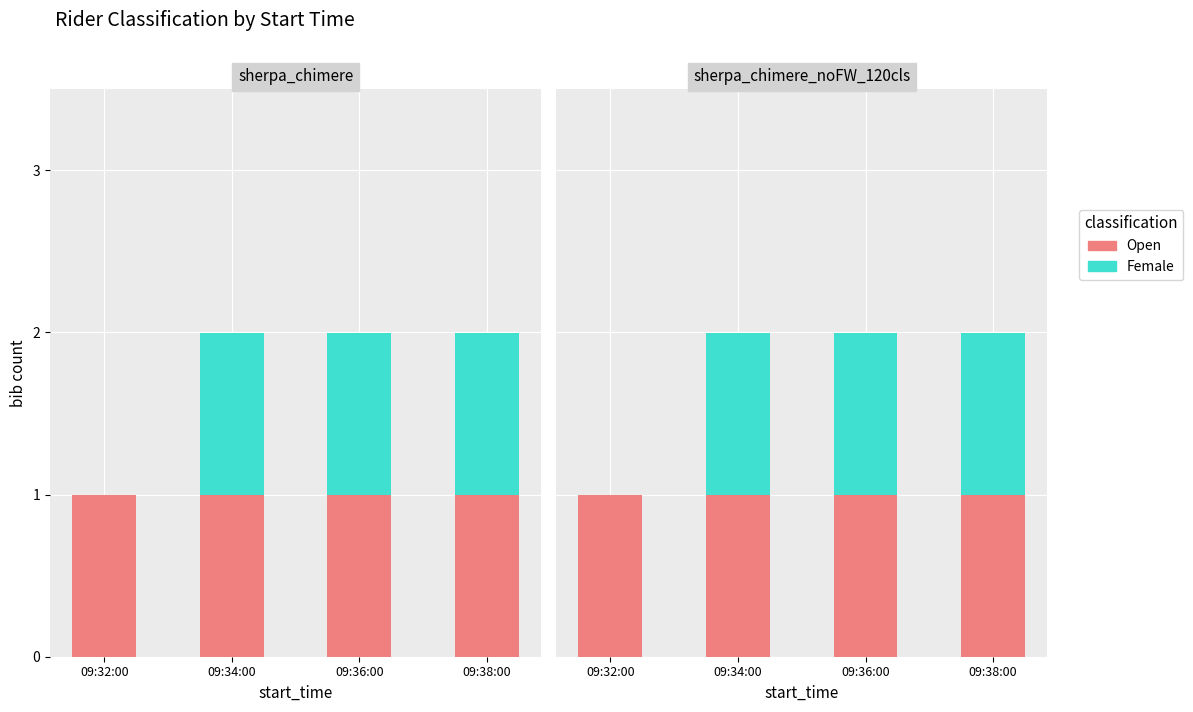

Reading left to right, transcribe all the data shown in this chart.

Open: 09:32:00=1	09:34:00=1	09:36:00=1	09:38:00=1
Female: 09:32:00=0	09:34:00=1	09:36:00=1	09:38:00=1